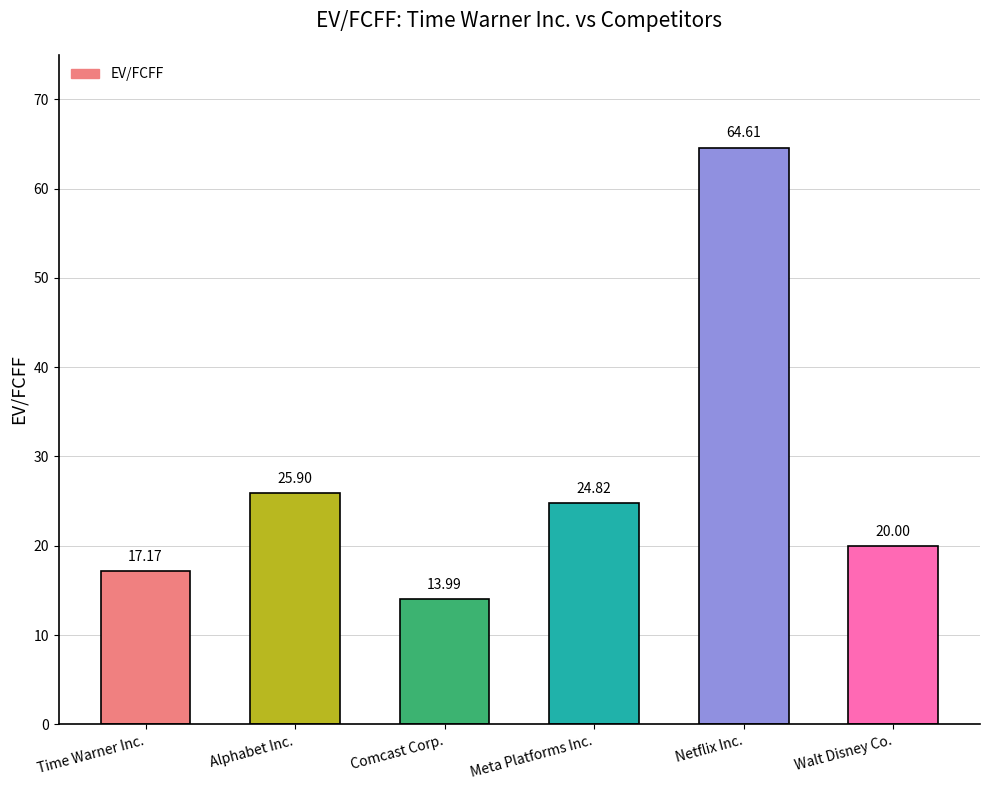

What is the label of the 3rd bar from the right?

Meta Platforms Inc.